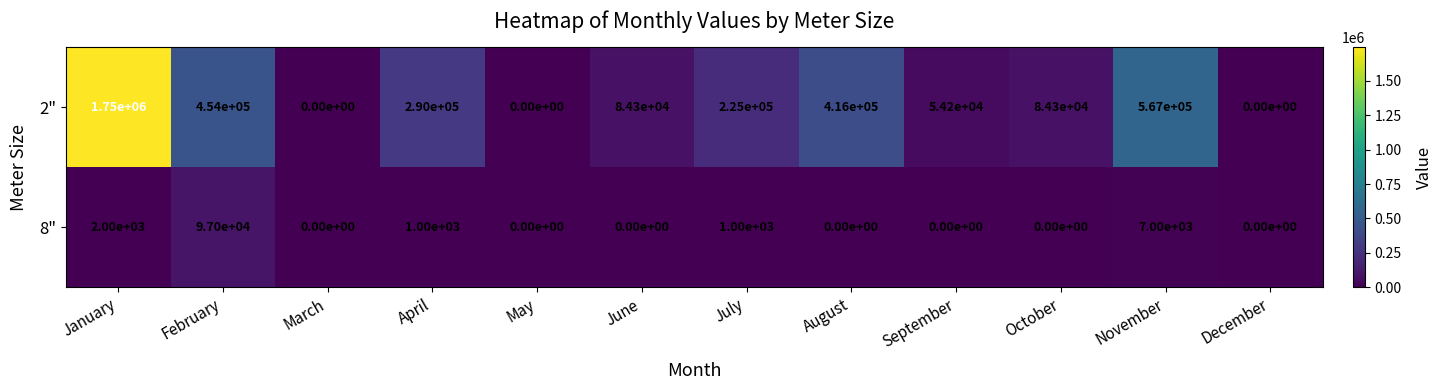

How many values in the 2" series are below 225000?

6